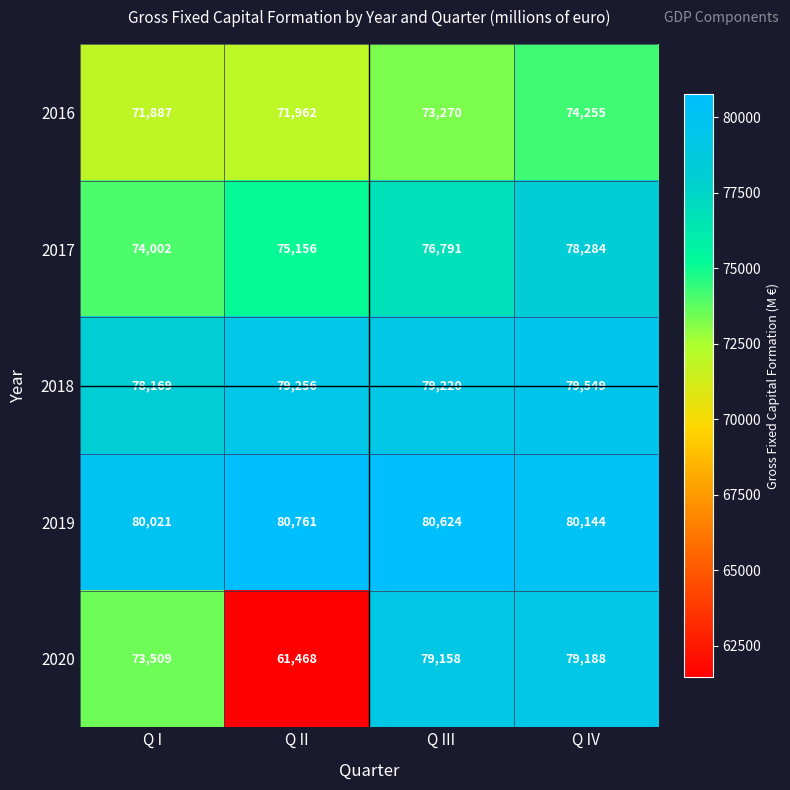

Where is 2020 nearest to the value 70328?

Q I